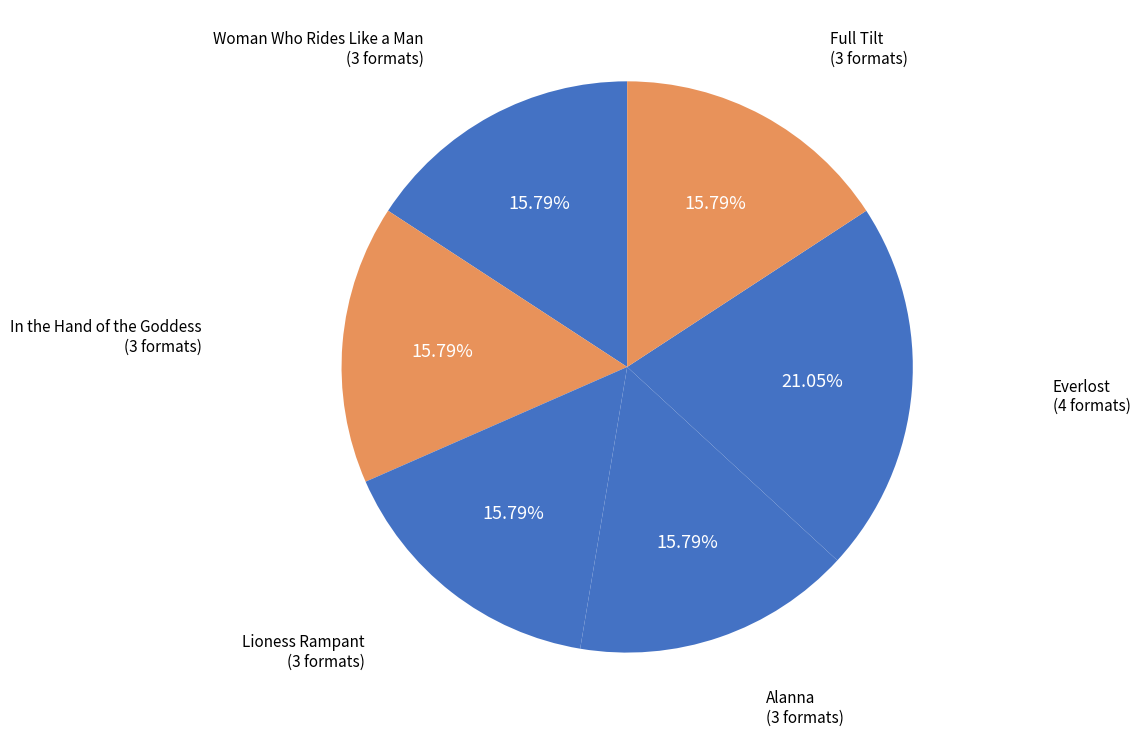

Count the number of slices in the pie.

6